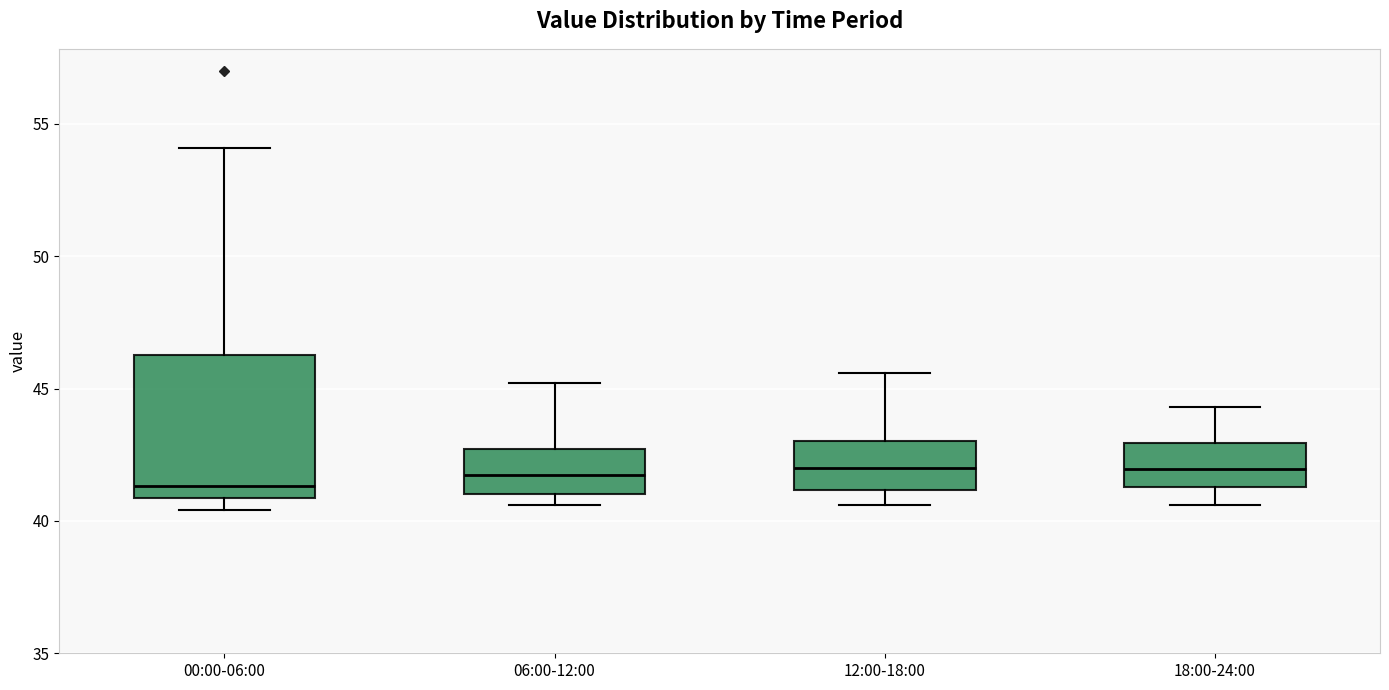

Where does the lower whisker of the box for 18:00-24:00 end on the y-axis? The values are not printed on the chart, so give them approximately, as read against the axis.

40.5